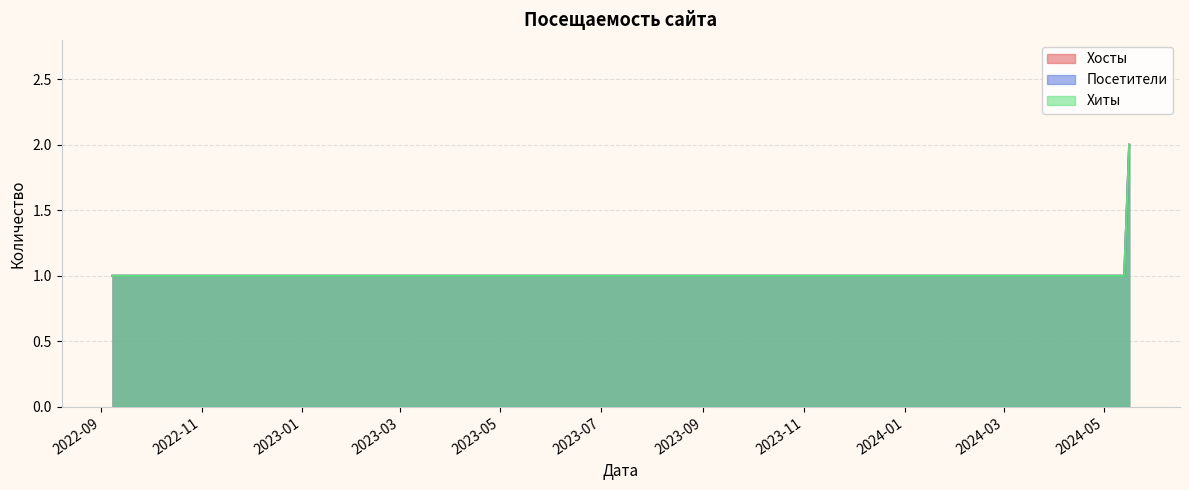

What is the total value across all series at 2024-02-12?

3